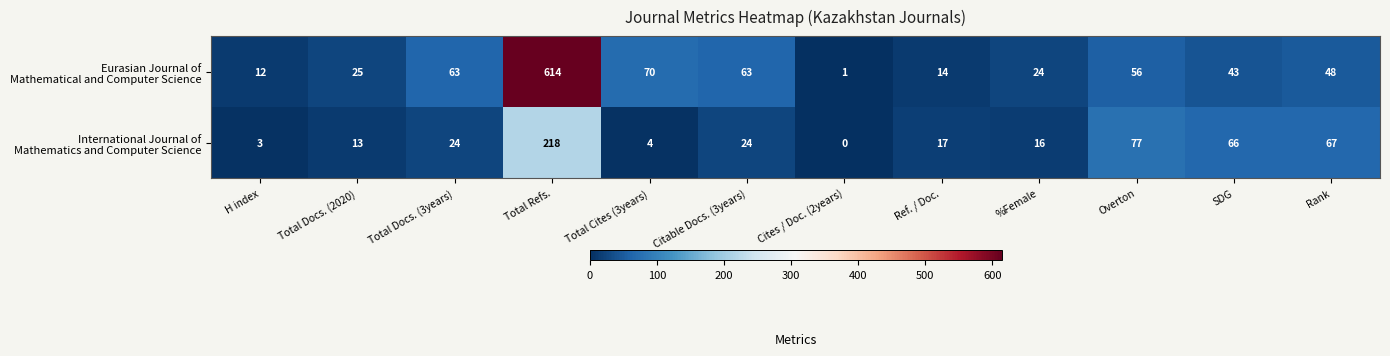

Which category has the lowest value across all series?

Cites / Doc. (2years)